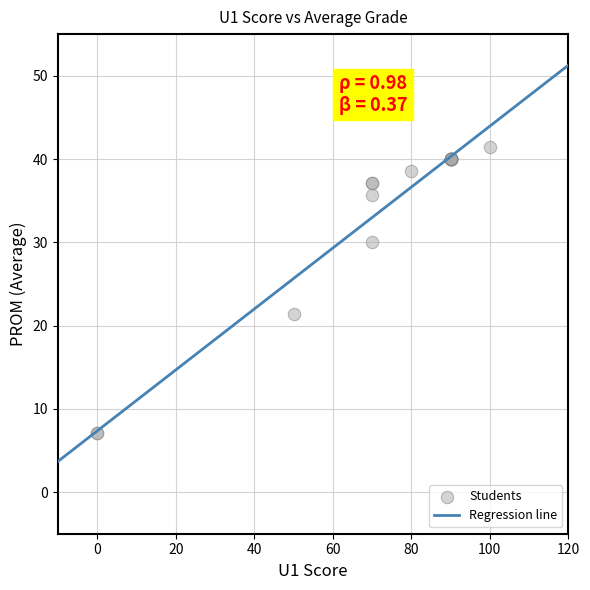

What Y value in the scatter plot is closest to 24?

21.4